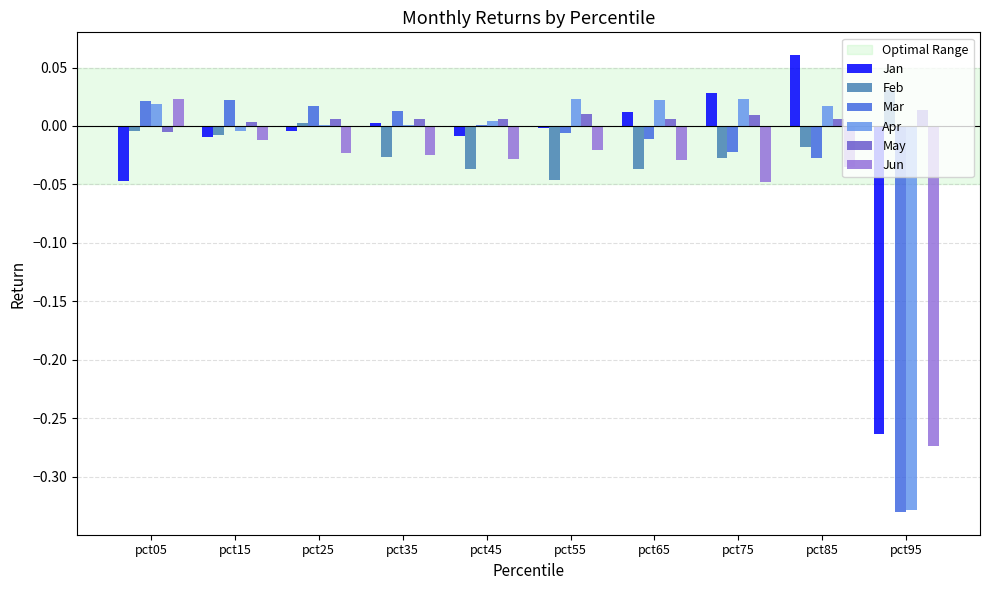

How many positive values does the May series have?

9